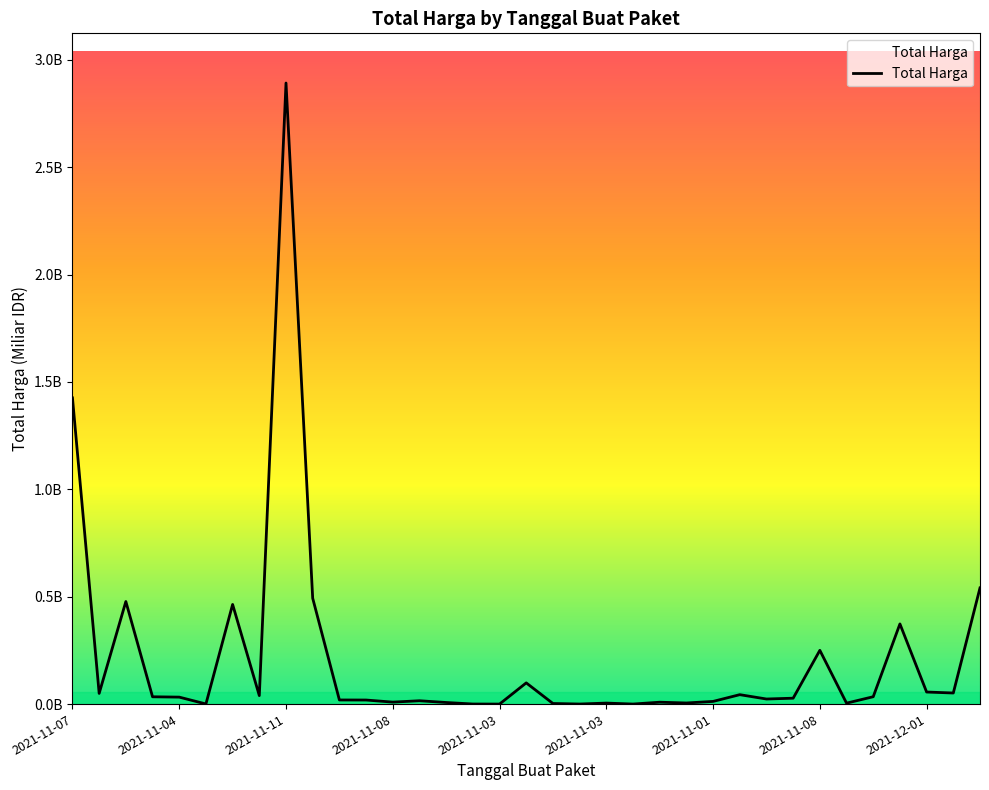

Which label corresponds to the smallest value in the chart?

2021-11-03